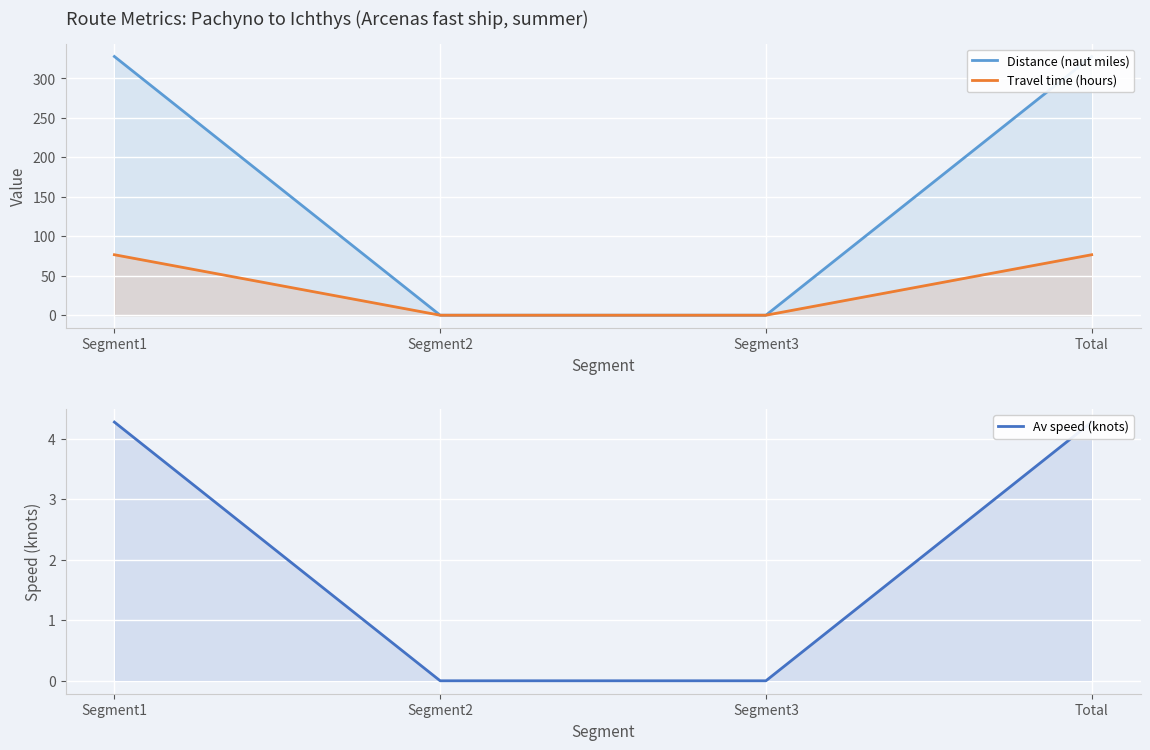

At which label does Travel time (hours) first exceed 76?

Segment1